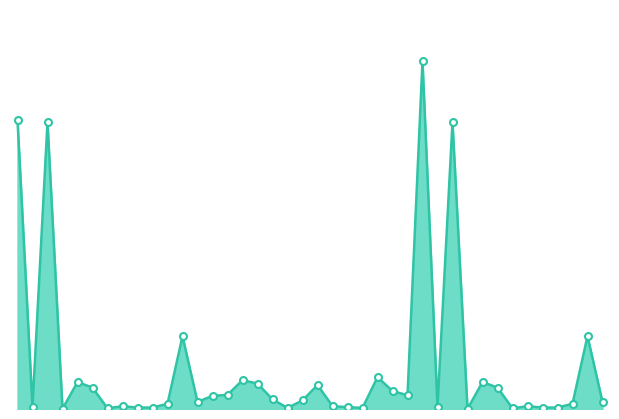

Is this an area chart (filled region under the line)?

Yes